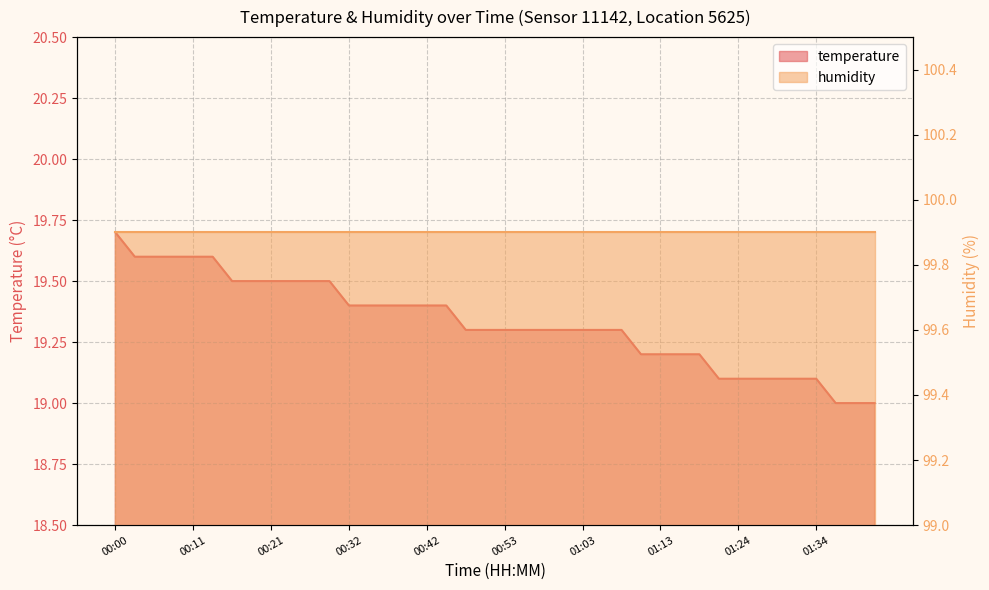

What is the average value?

19.3